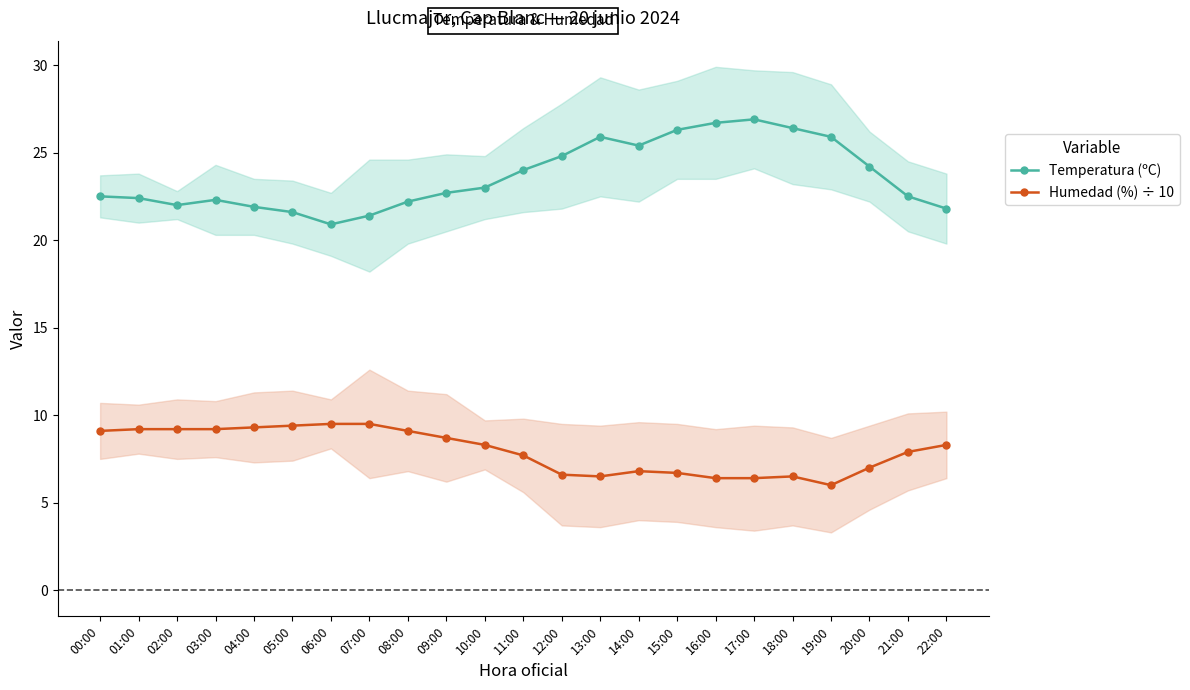

List the series in order of their peak value, highest first.

Temperatura (ºC), Humedad (%) ÷ 10